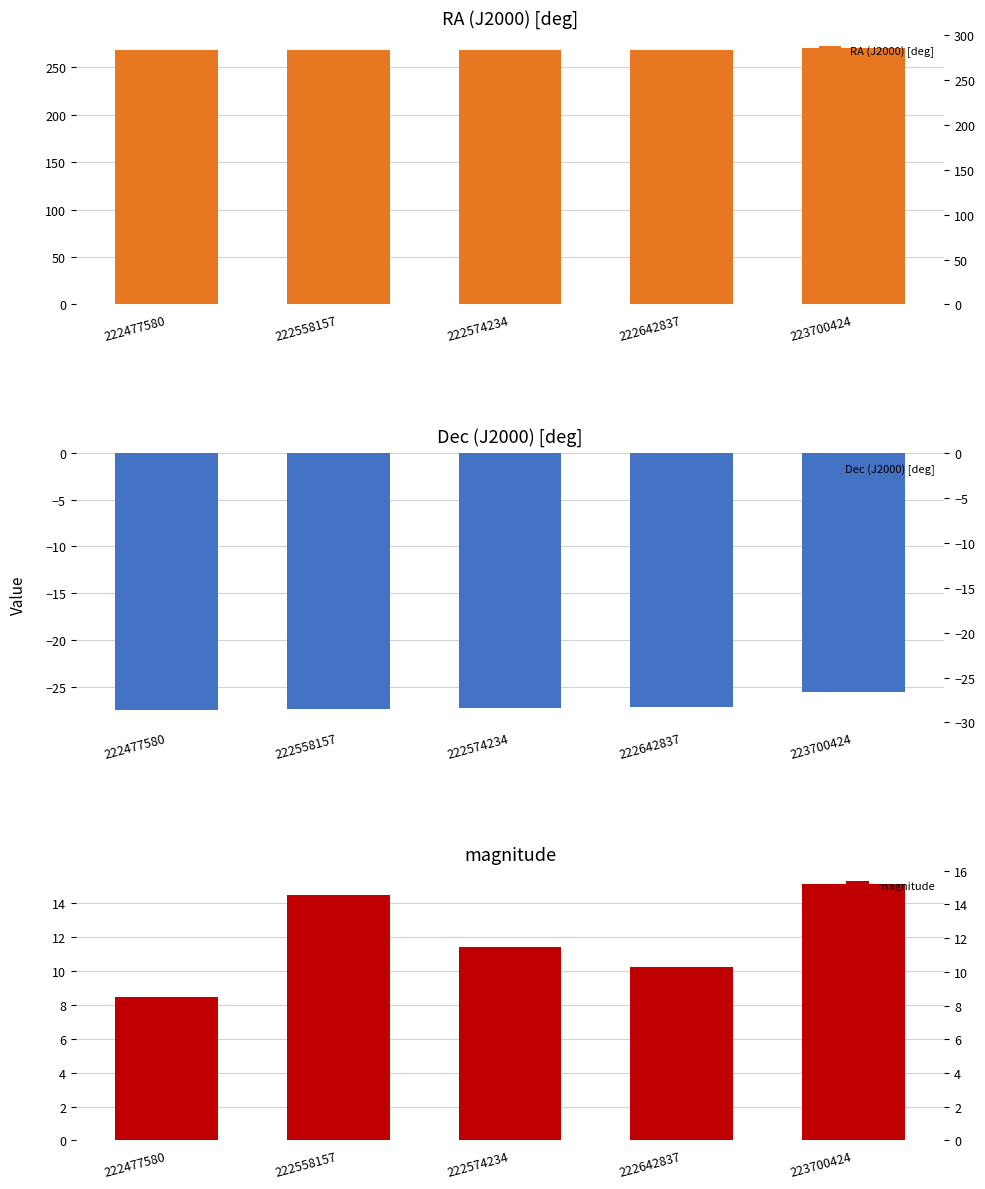

Count the number of categories in the chart.

5